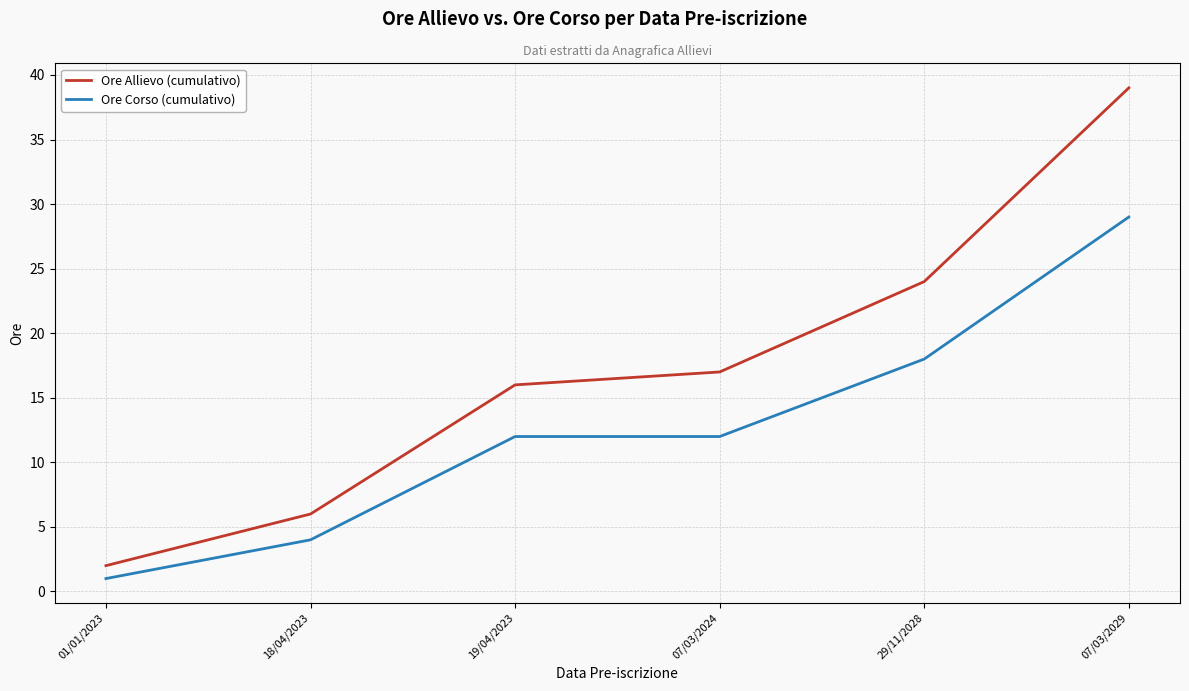

Which series has the widest spread of values?

Ore Allievo (cumulativo)